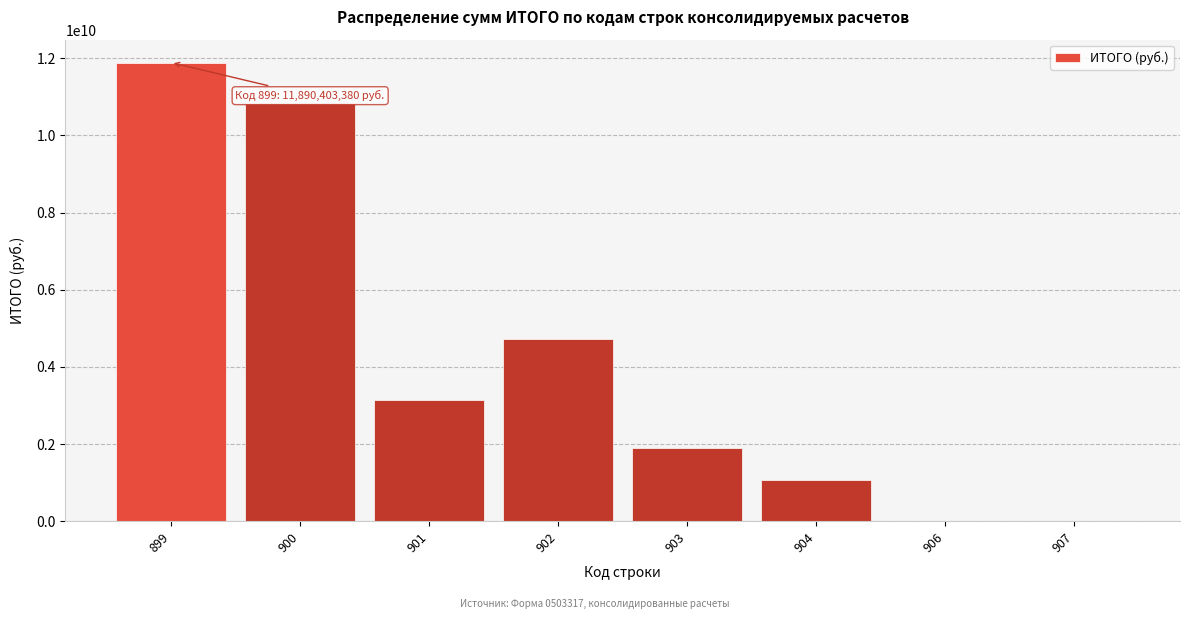

The value at 899 is 18421094907.7. True or false?

False